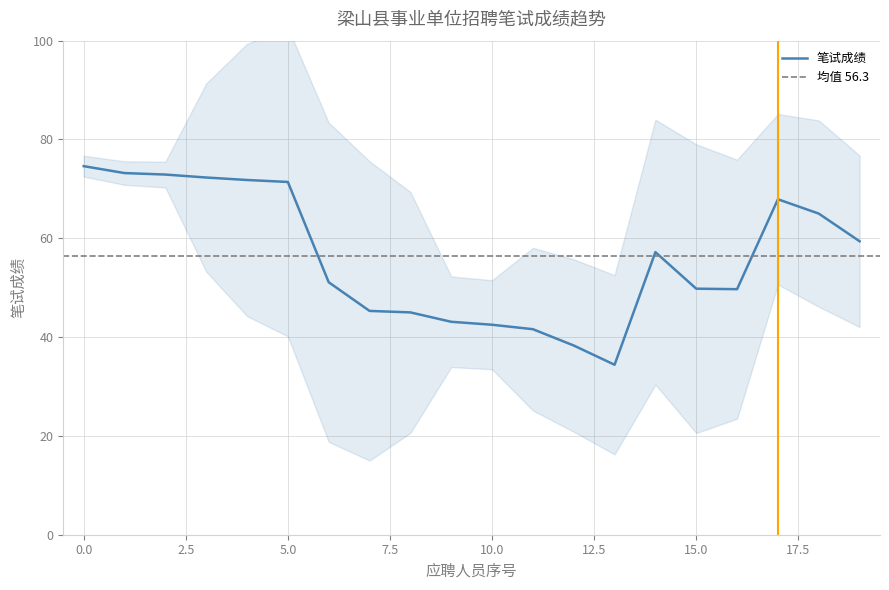

Does the chart have visible grid lines?

Yes